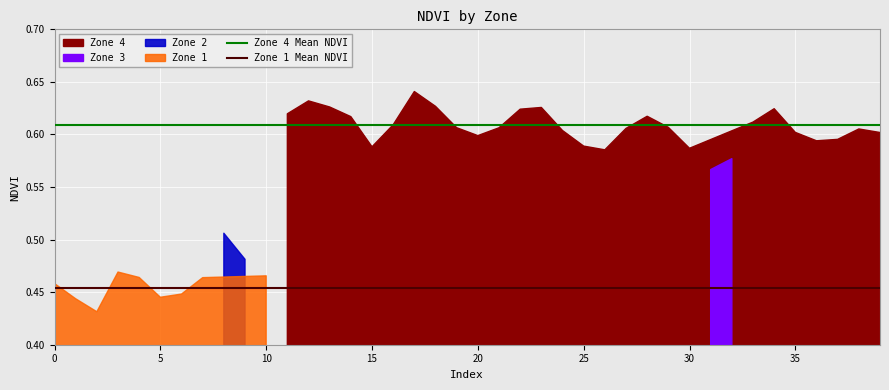

List the series in order of their overall mean, highest first.

Zone 4 Mean NDVI, Zone 1 Mean NDVI